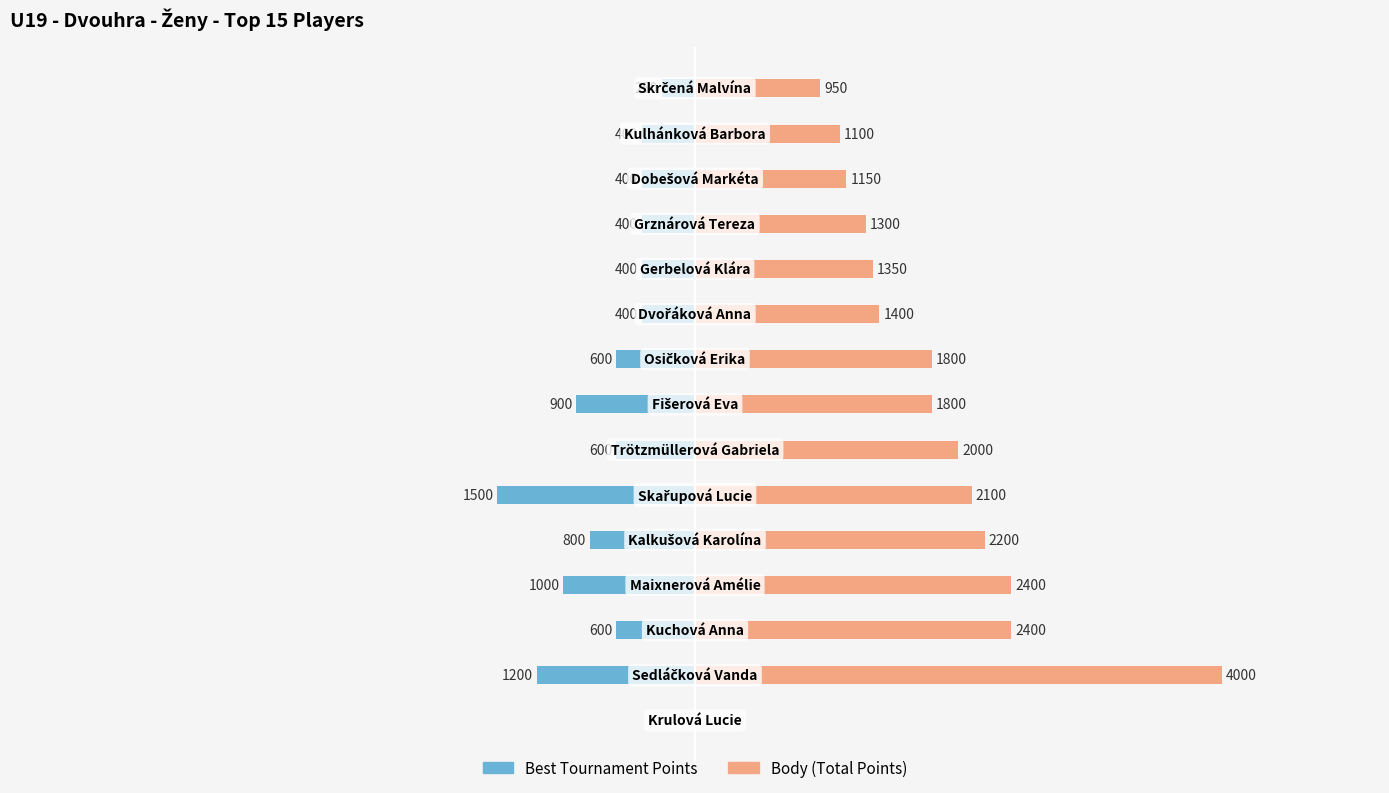

Is the value of Best Tournament Points at 4000 greater than the value of Body (Total Points) at 4000?

No